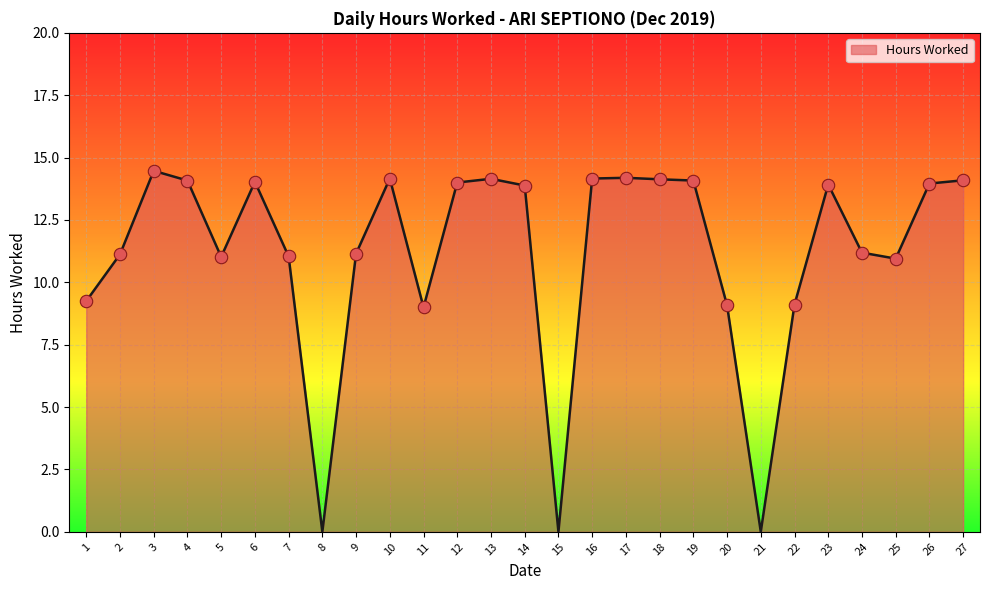

What is the change in value from 4 to 8?

-14.1